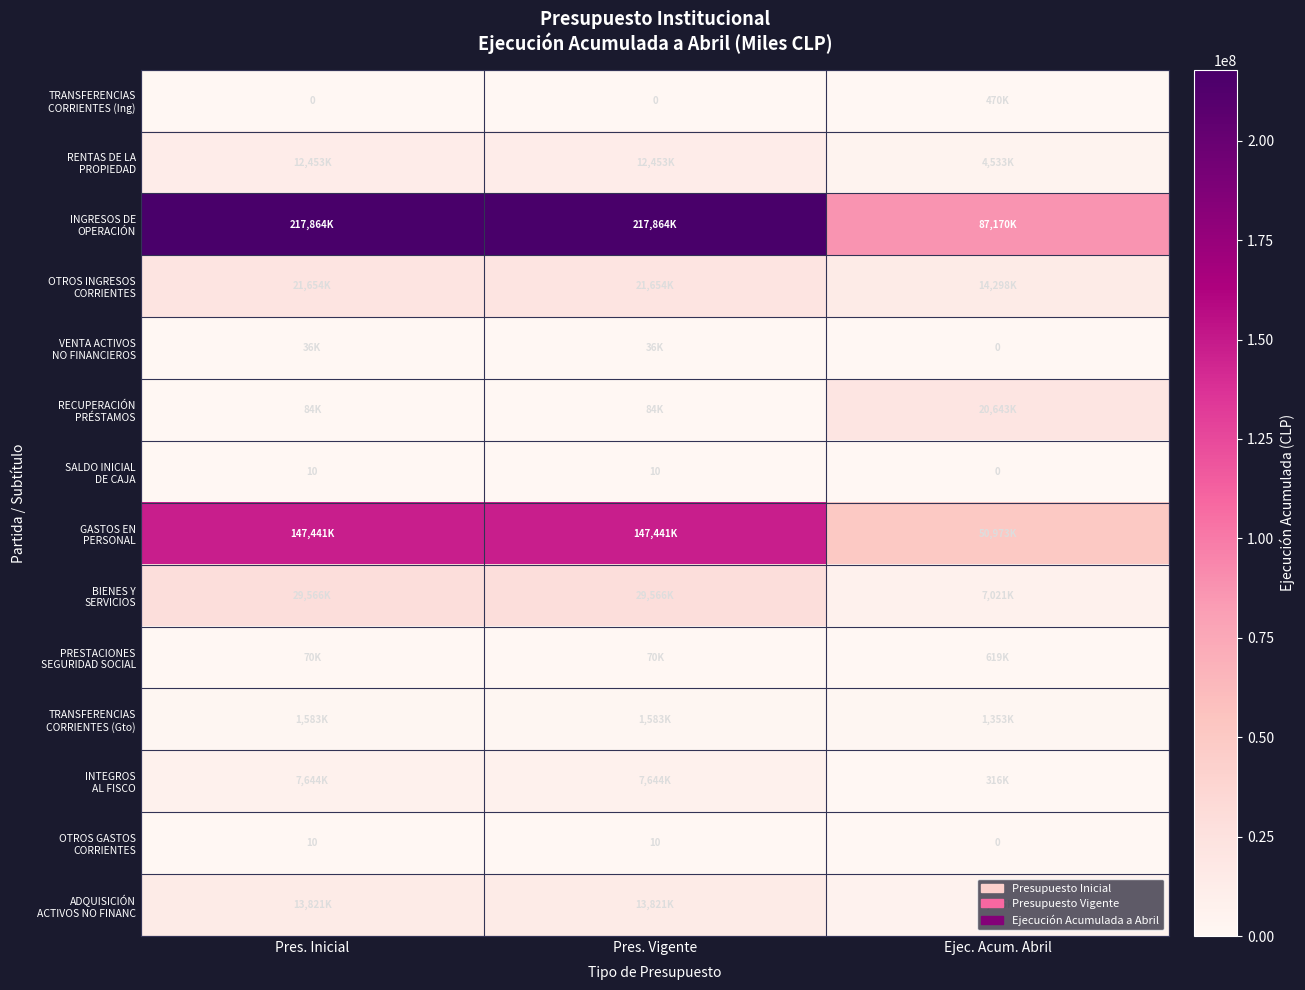

Read the TRANSFERENCIAS CORRIENTES (Ing) value at Ejec. Acum. Abril.

470764